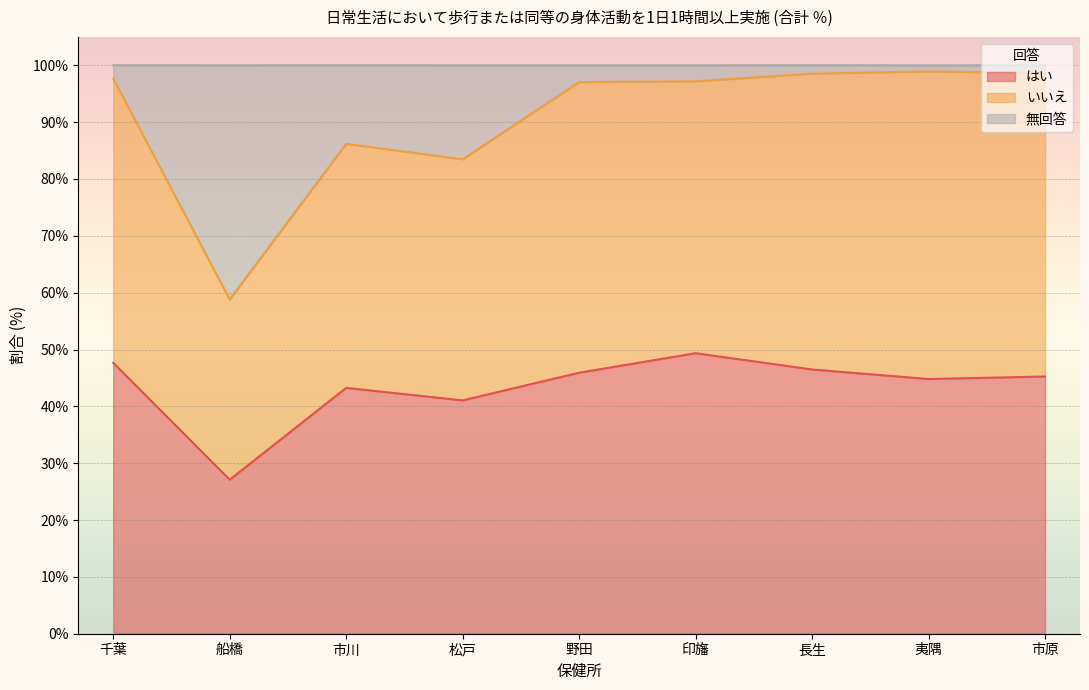

True or false: はい has a value of 43.2 at 市川.

True